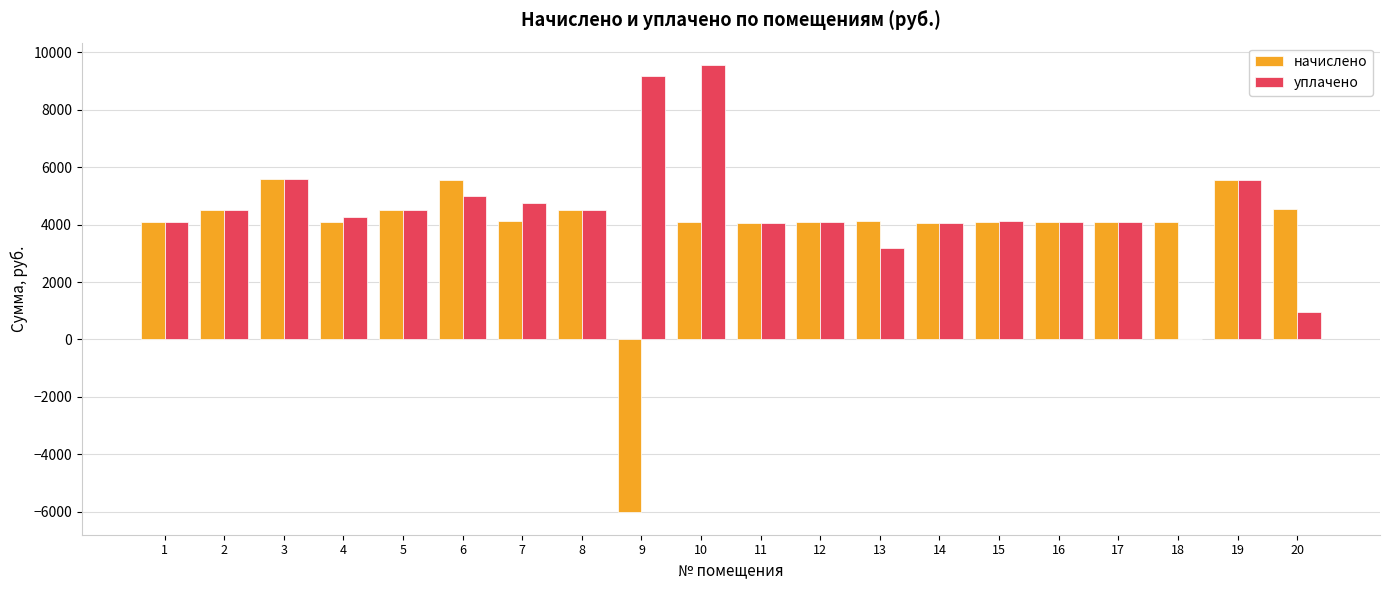

What is the maximum value for начислено?

5589.0